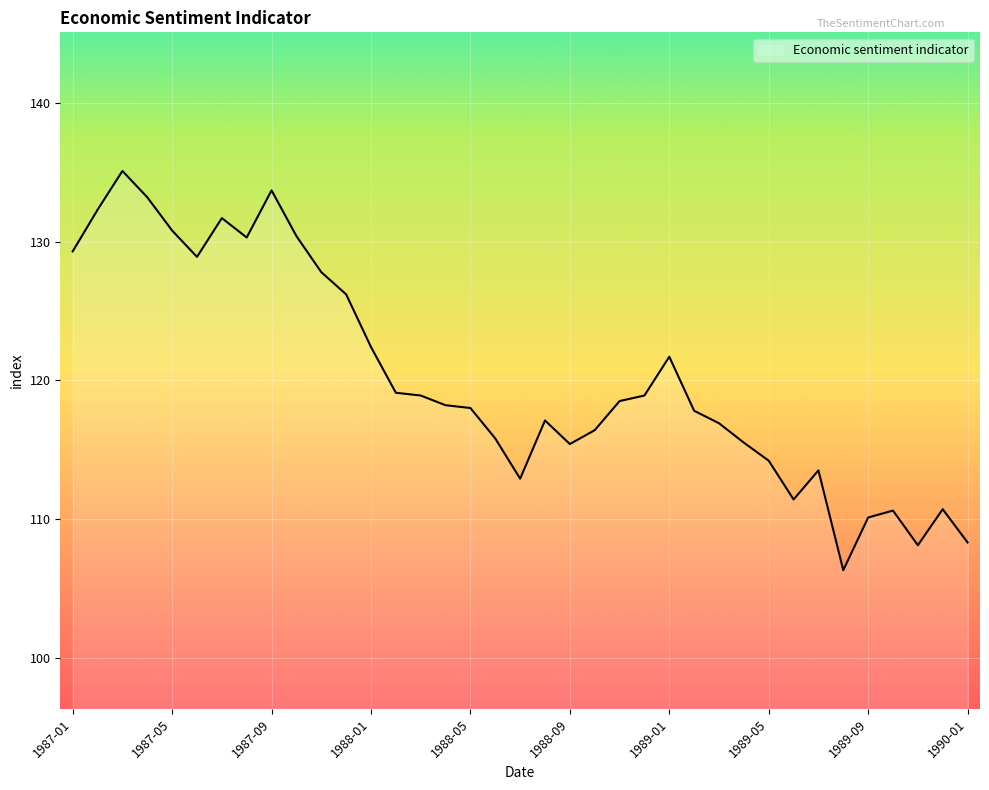

How many lines are shown in the chart?

1